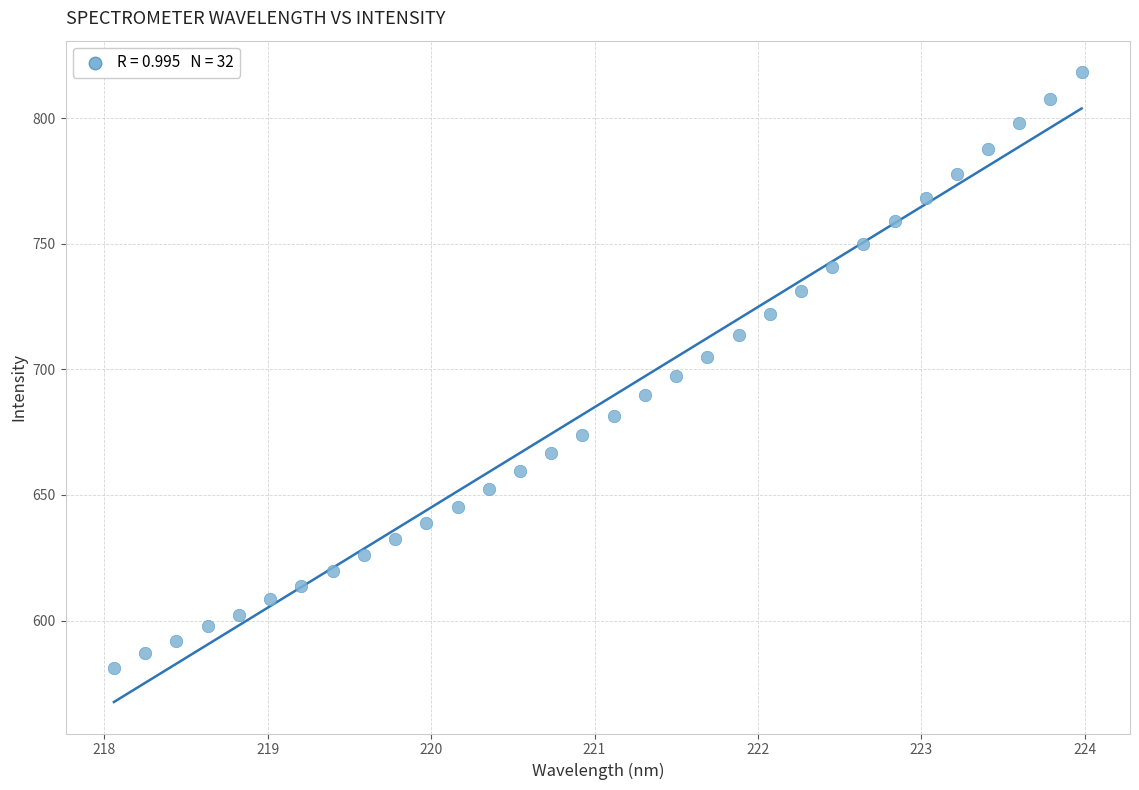

What is the range of X values (max minus min)?

5.9